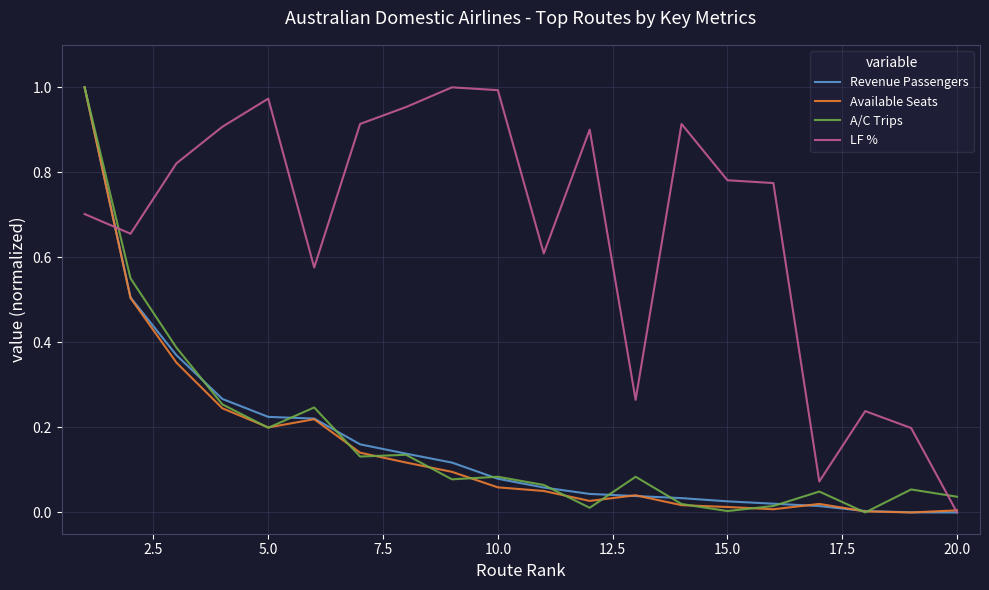

Which series has the largest total across all categories?

LF %